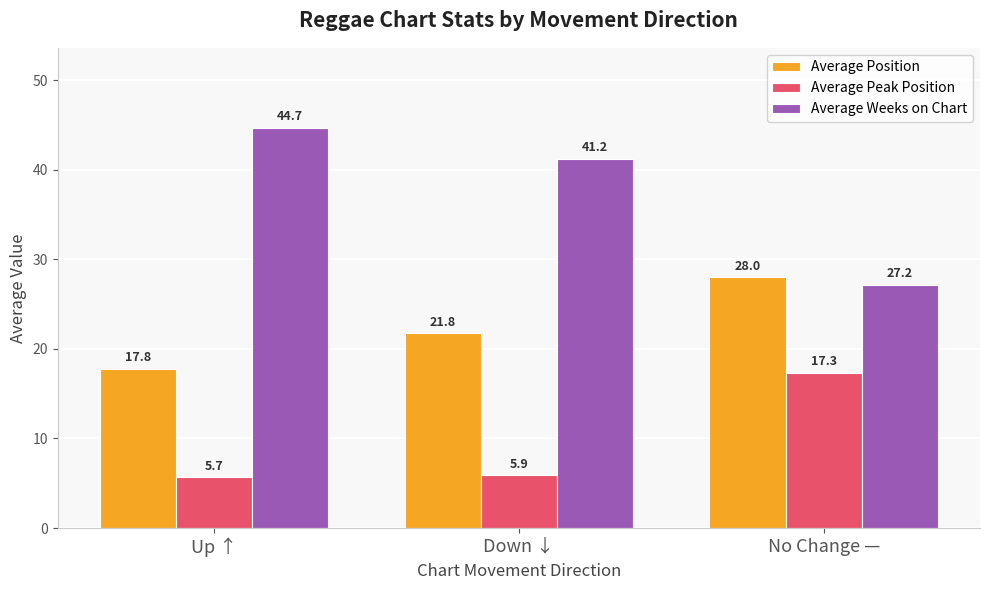

At how many categories does at least one series exceed 17?

3